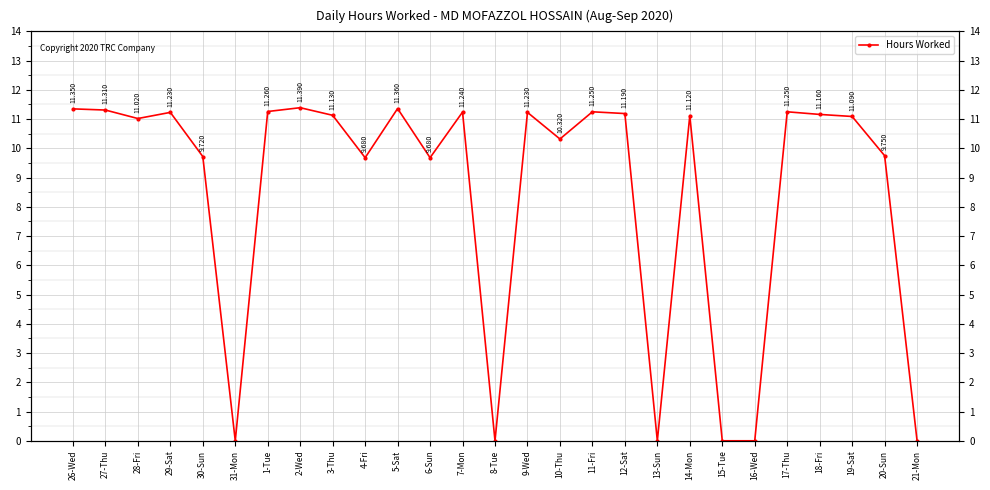

Where is the first local maximum?

29-Sat